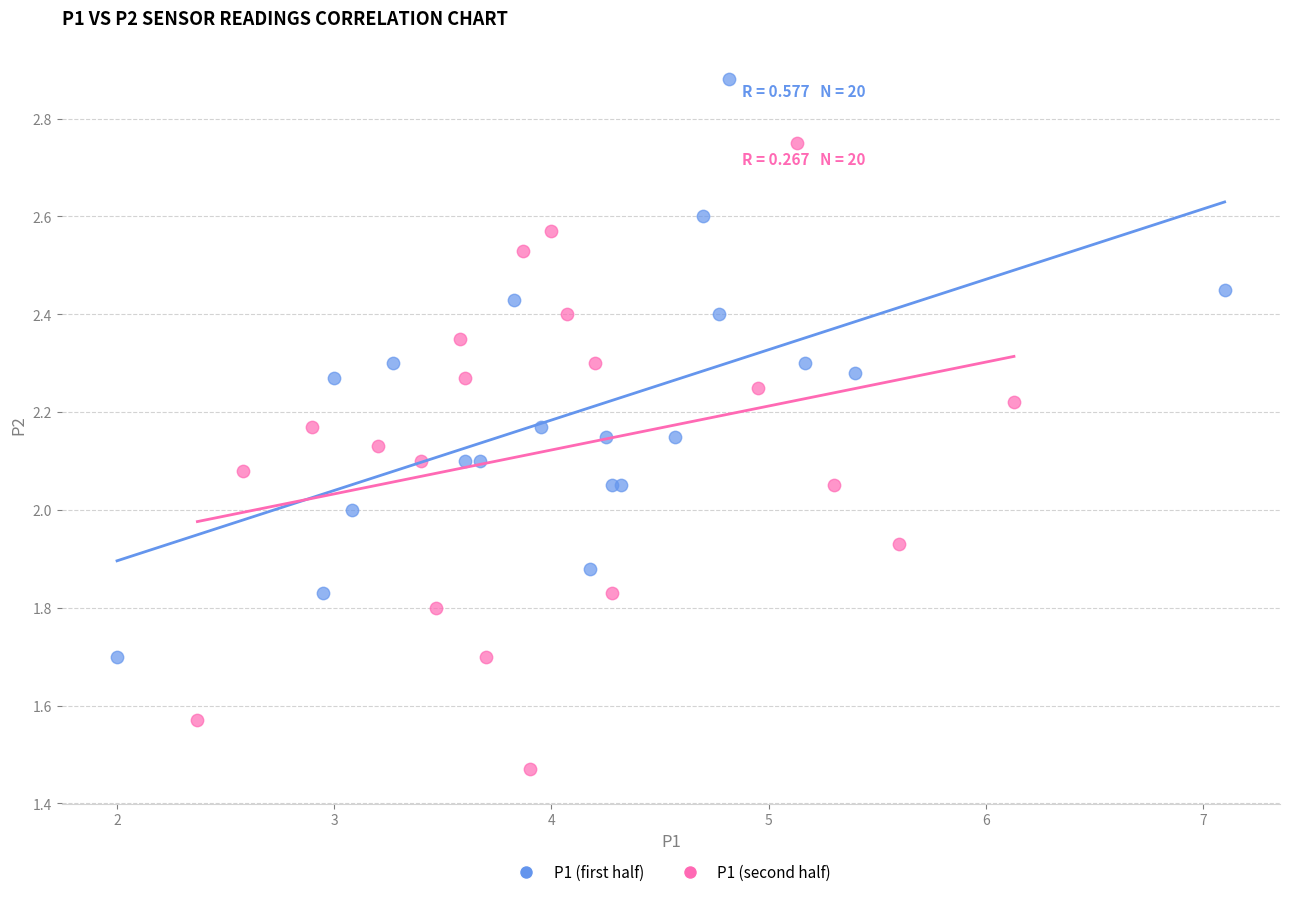

Which series reaches the maximum Y coordinate?

P1 (first half)